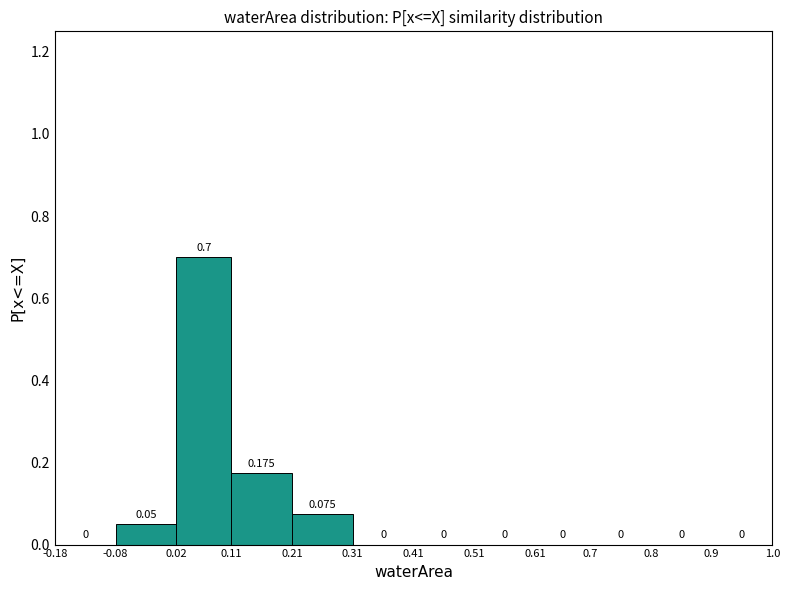

Over which range of the x-axis is the bar tallest?

0.02 to 0.11